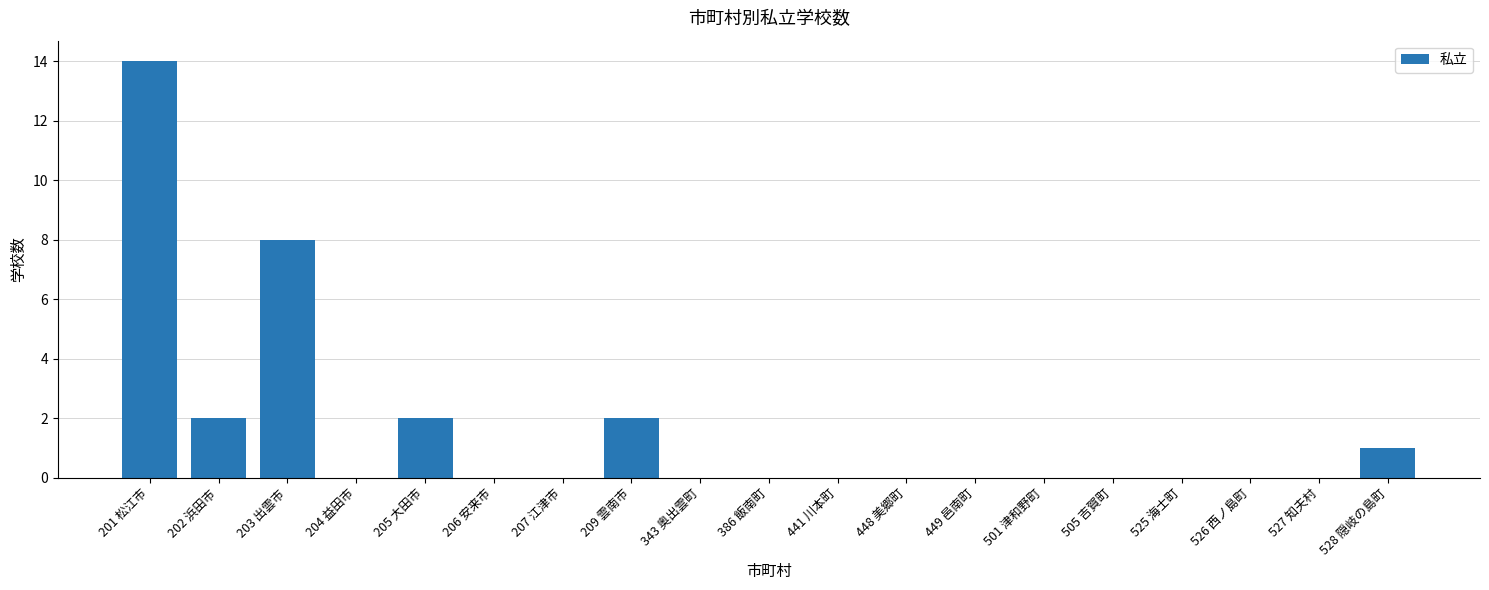

Is it true that the value at 448 美郷町 is 9?

False